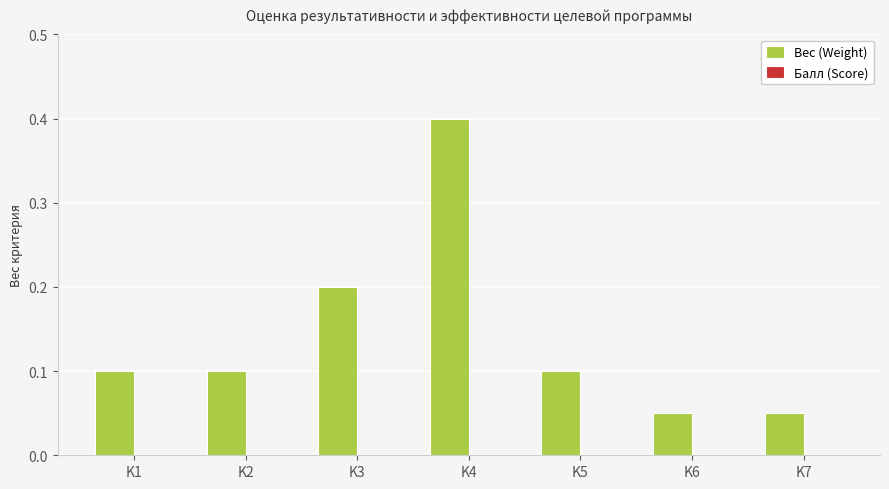

The chart shows a value of 0.0 at K7. True or false?

False